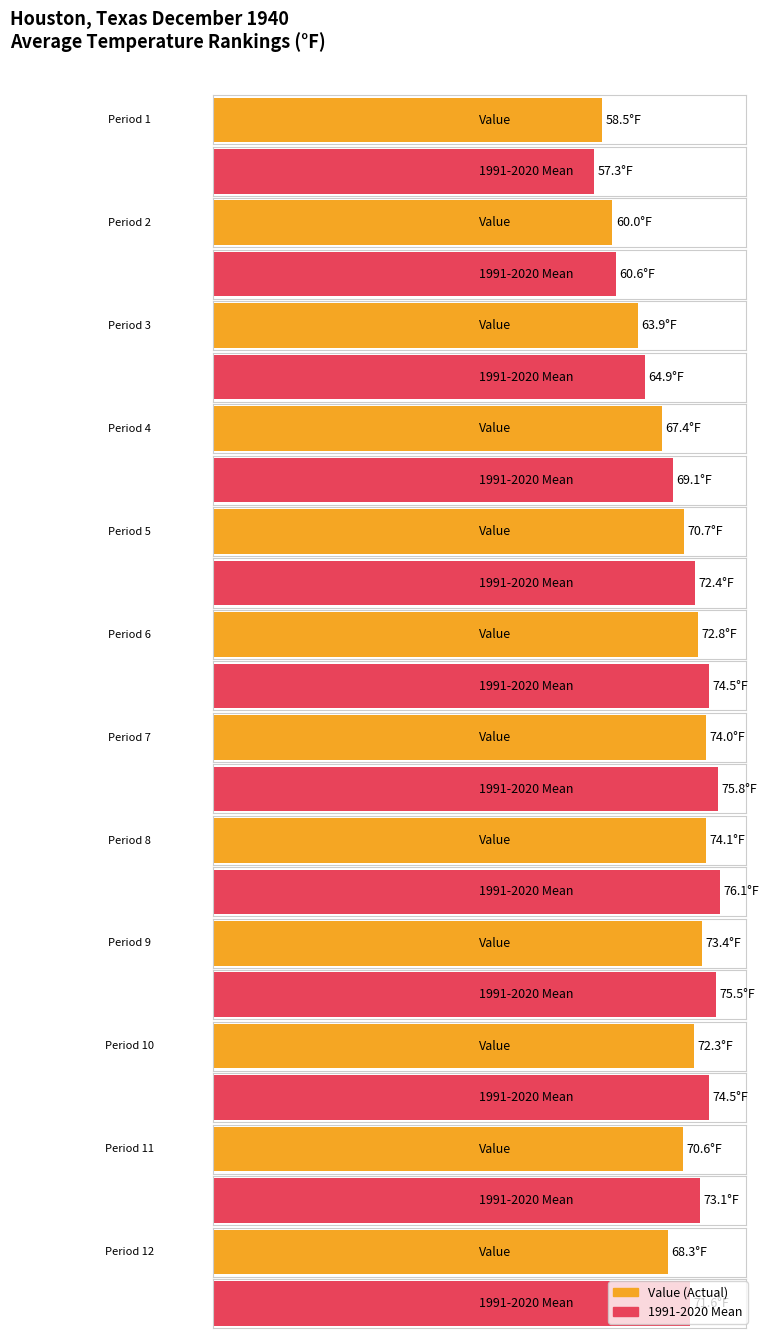

At which category is the sum across all series the highest?

8